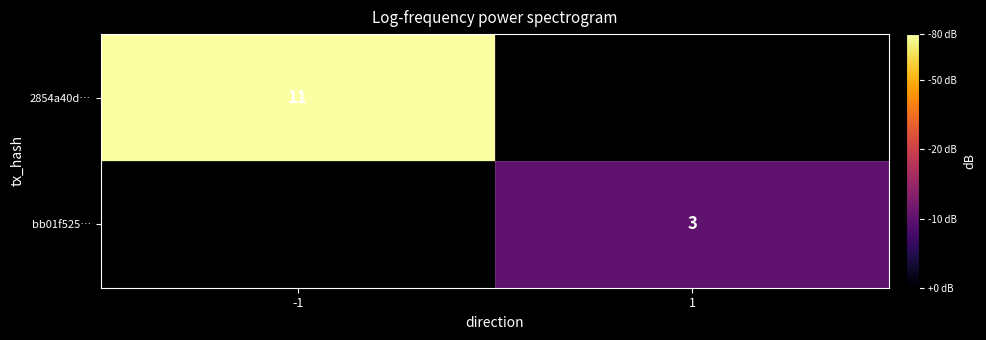

Is it true that 2854a40d… equals 18 at -1?

False